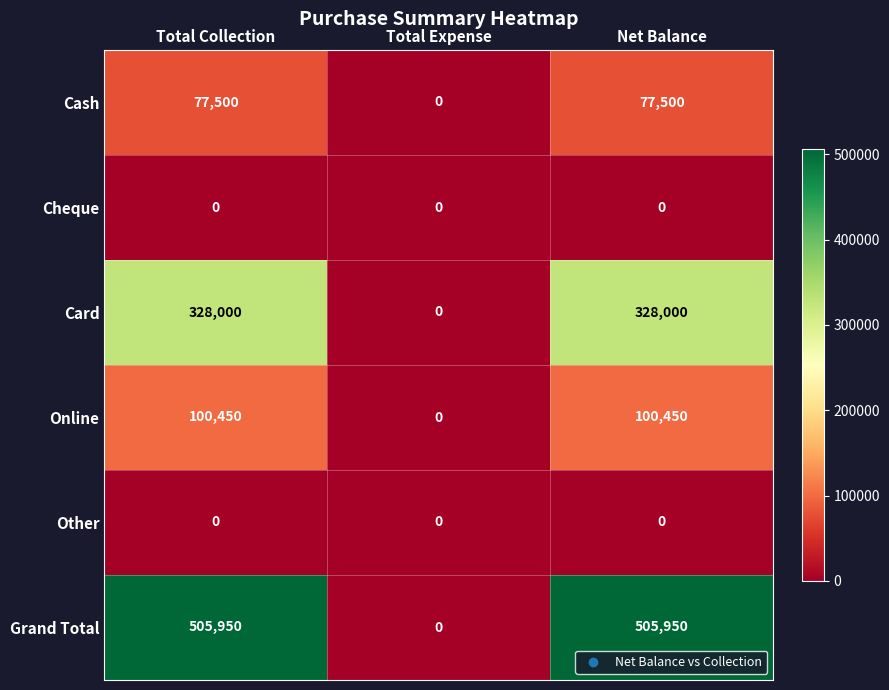

Which series has the largest total across all categories?

Grand Total